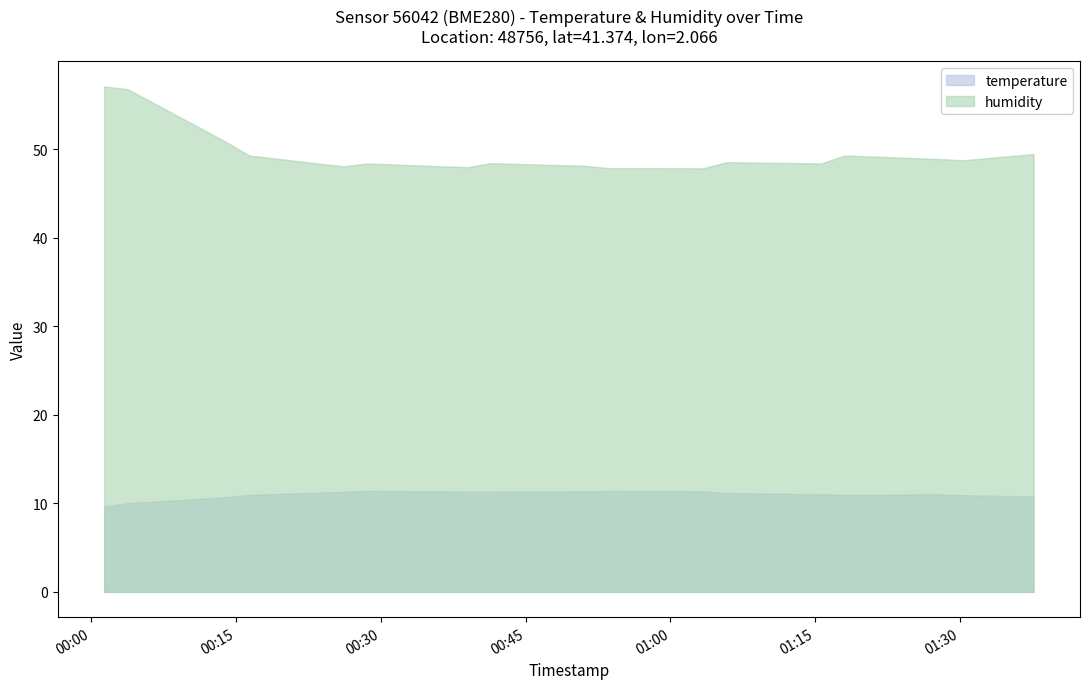

What is the difference between the maximum and minimum values in the humidity series?

9.2